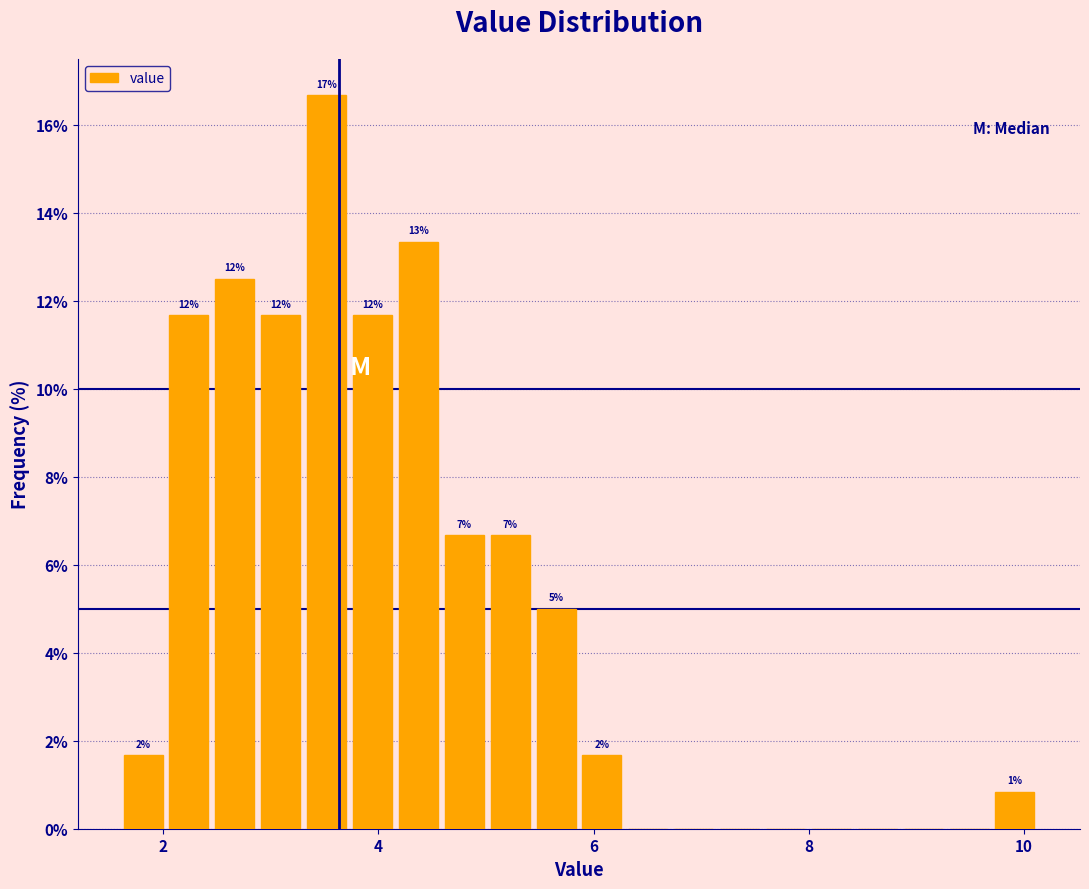

Around what value on the x-axis is the tallest bar? Give the approximate position of its centre, as read against the axis.

3.6